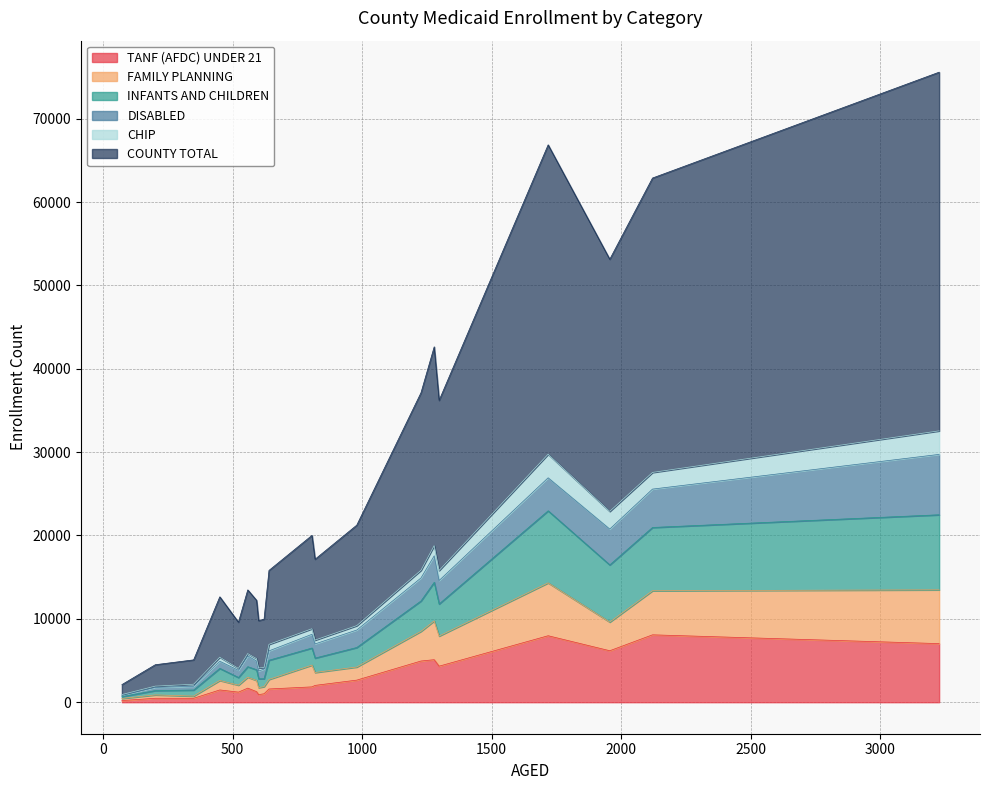

What is the difference between the maximum and minimum values in the INFANTS AND CHILDREN series?

8775